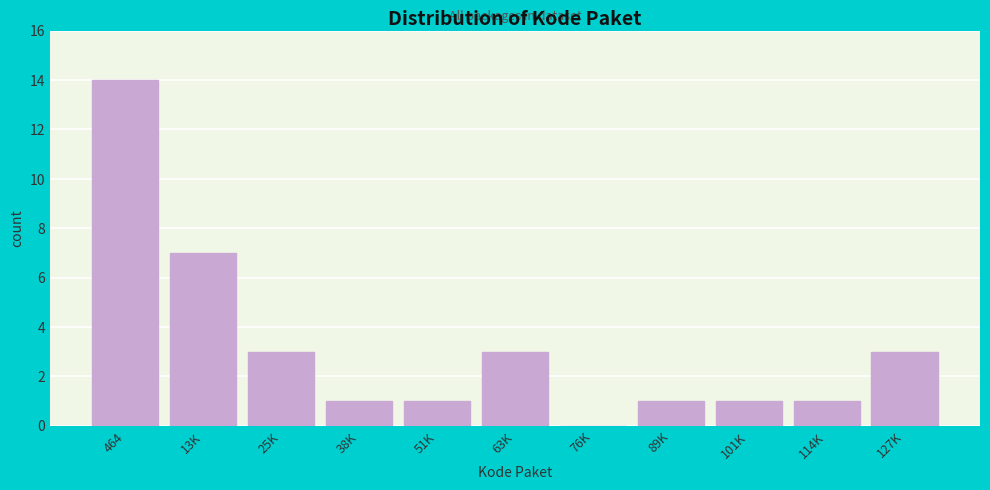

Reading right to left, list all the values displayed in this chart.

127K=3	114K=1	101K=1	89K=1	76K=0	63K=3	51K=1	38K=1	25K=3	13K=7	464=14